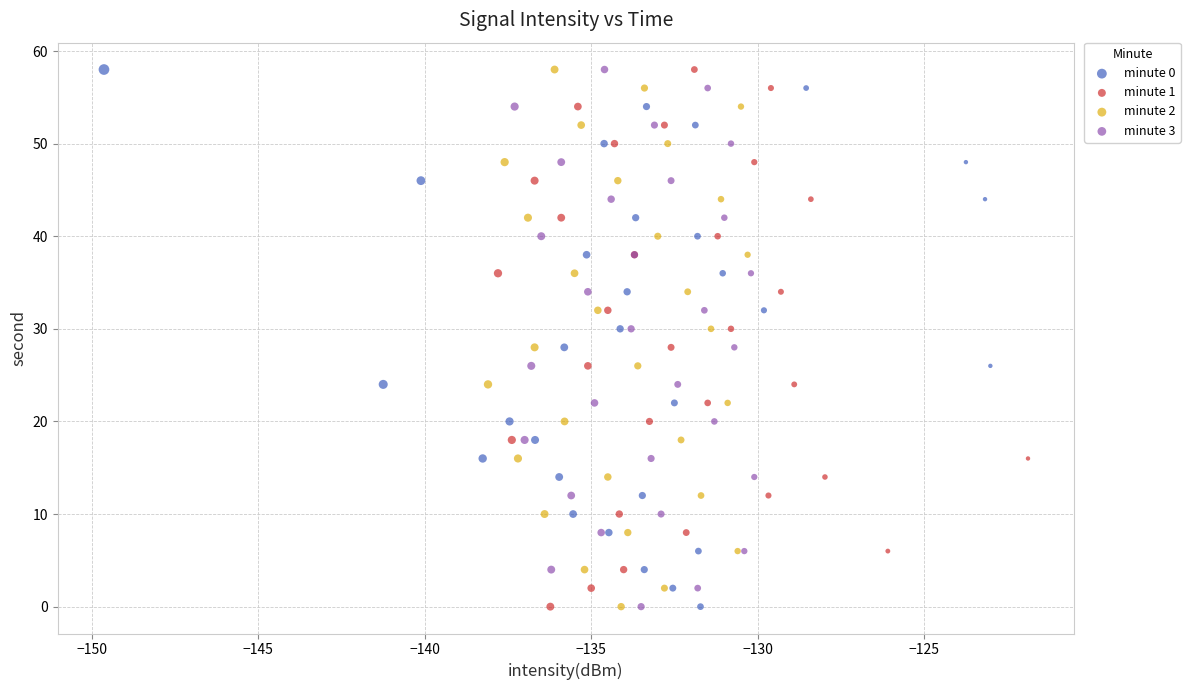

What are all the series names shown in the legend?

minute 0, minute 1, minute 2, minute 3